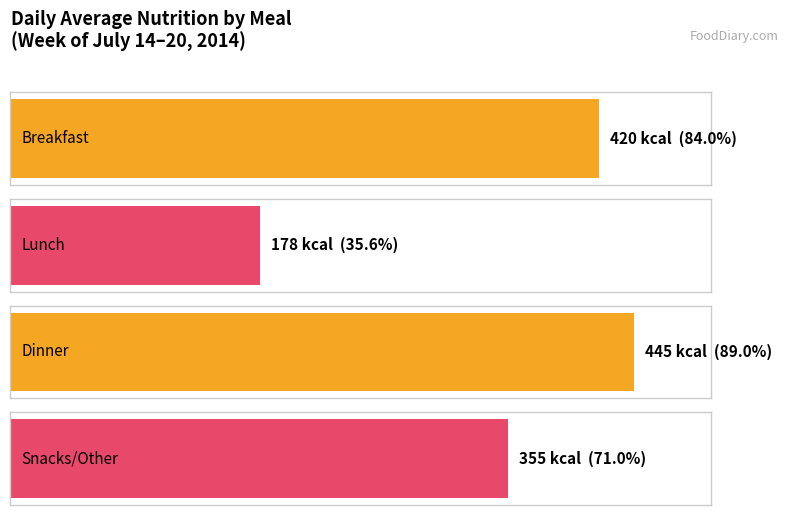

True or false: Carbs (g) has a value of 57.8 at Snacks/Other.

False